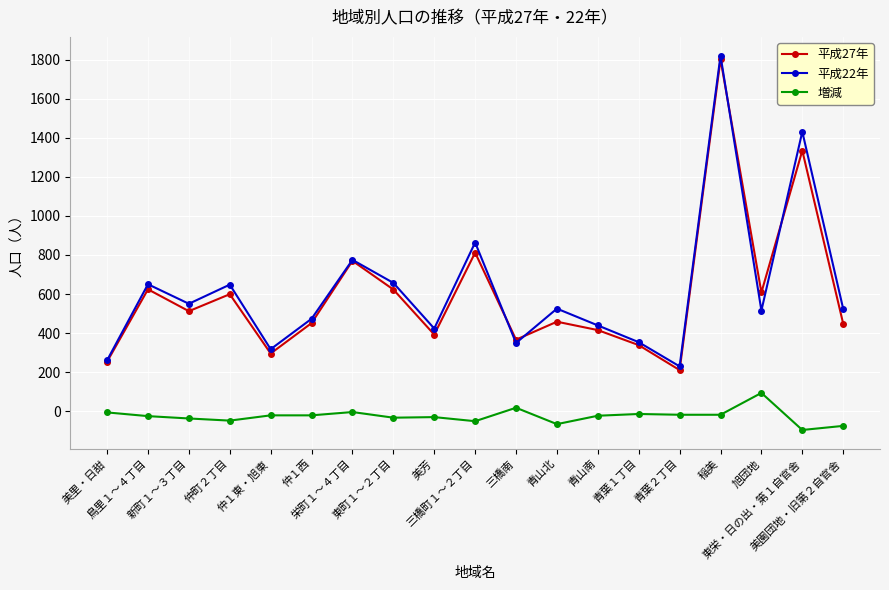

What position from the left is 東栄・日の出・第１自官舎?

18